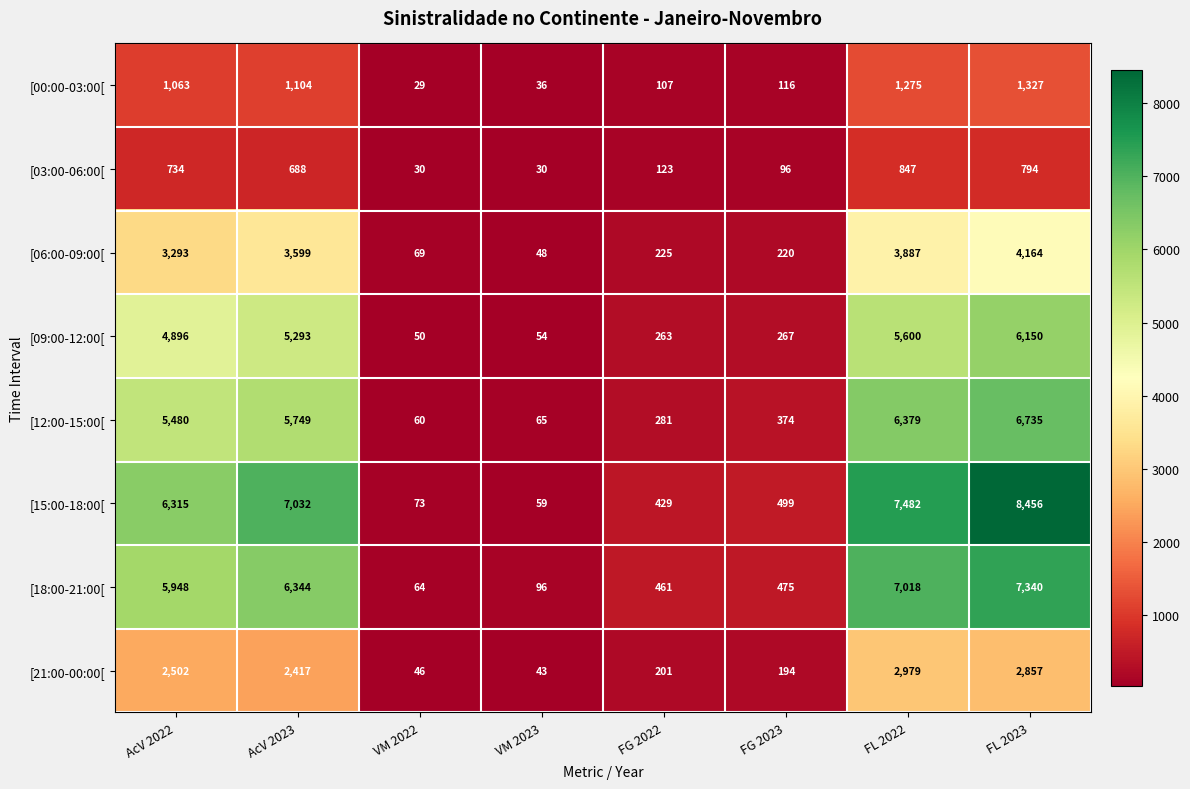

How many series are shown in this chart?

8